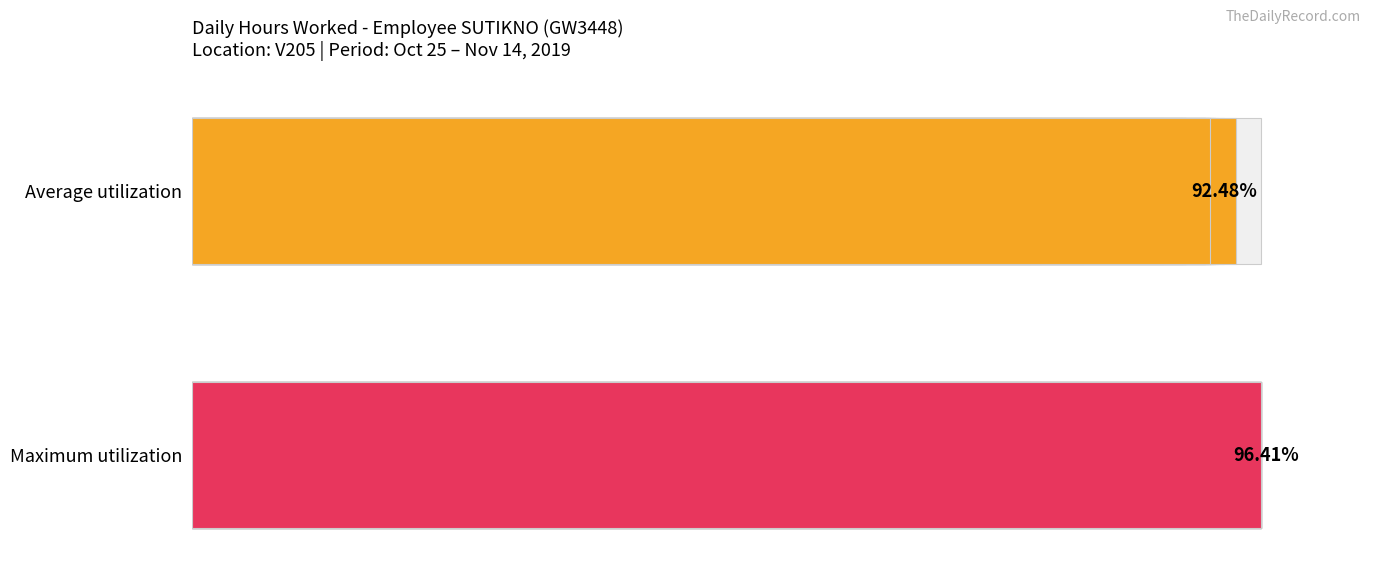

Is the value of Maximum utilization (hours/day %) at 5 greater than the value of Average utilization (hours/day %) at 9?

Yes